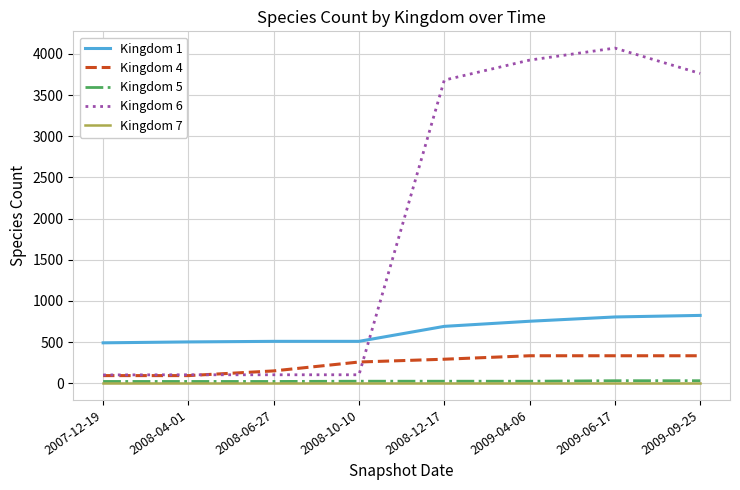

What is the smallest value displayed?

1